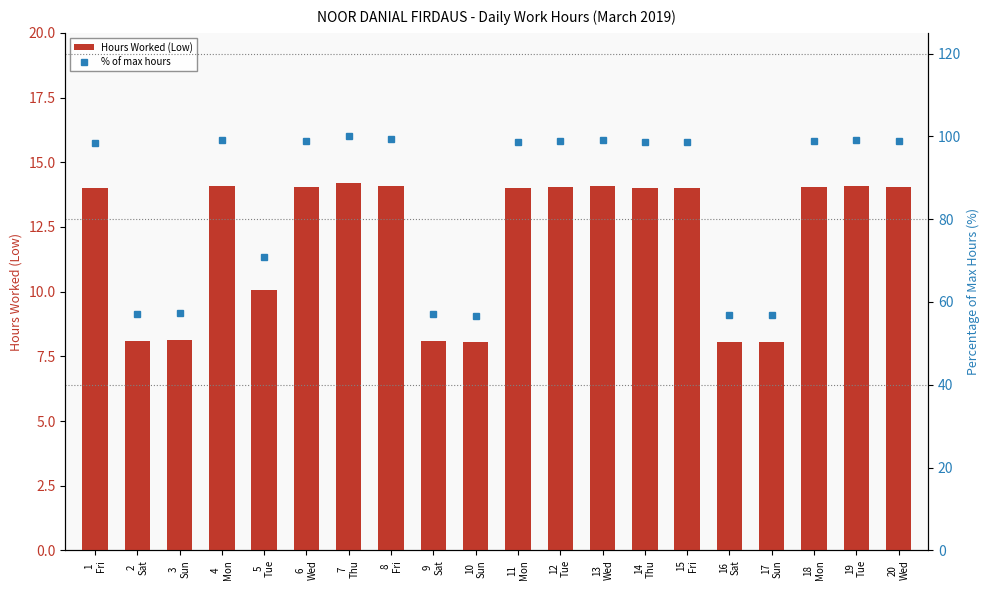

The Hours Worked (Low) series shows 14.1 at 18
Mon. True or false?

True